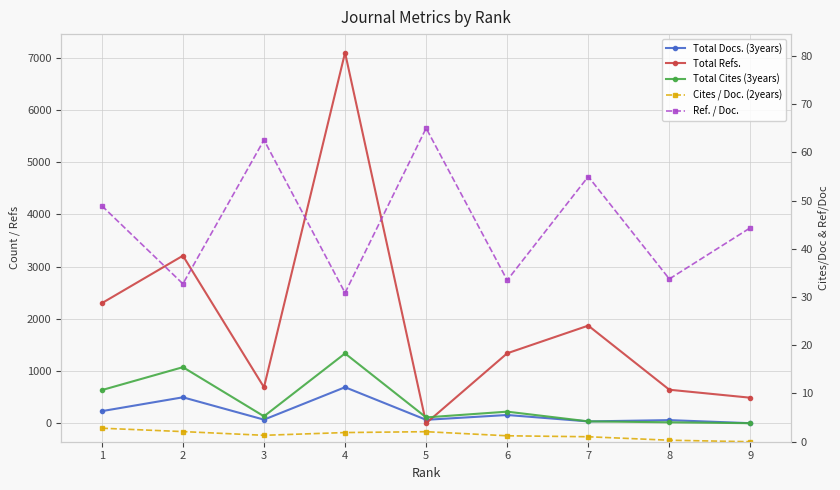

Is it true that Total Docs. (3years) equals 207.1 at 6?

False